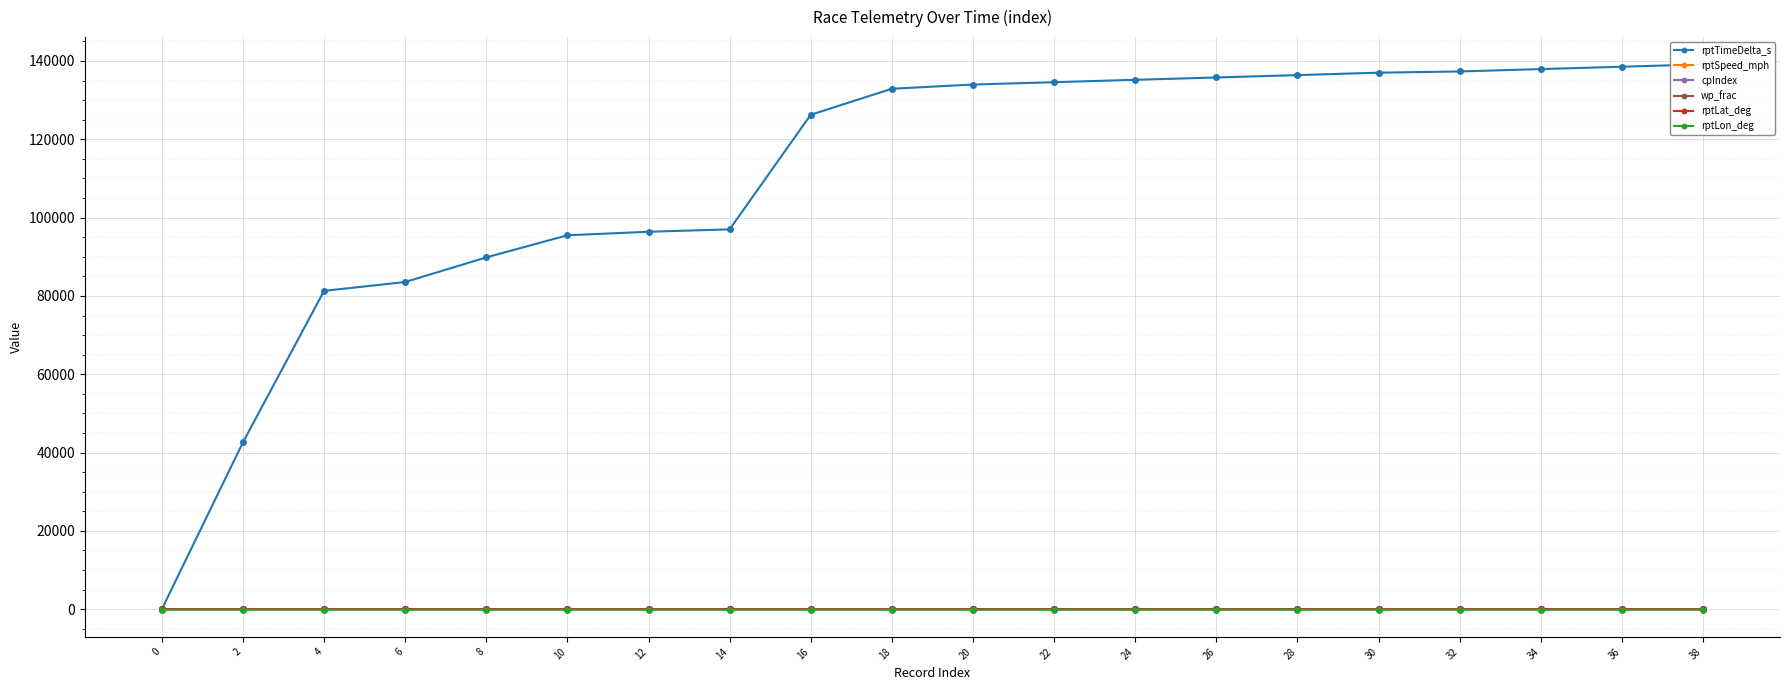

How many lines are shown in the chart?

6